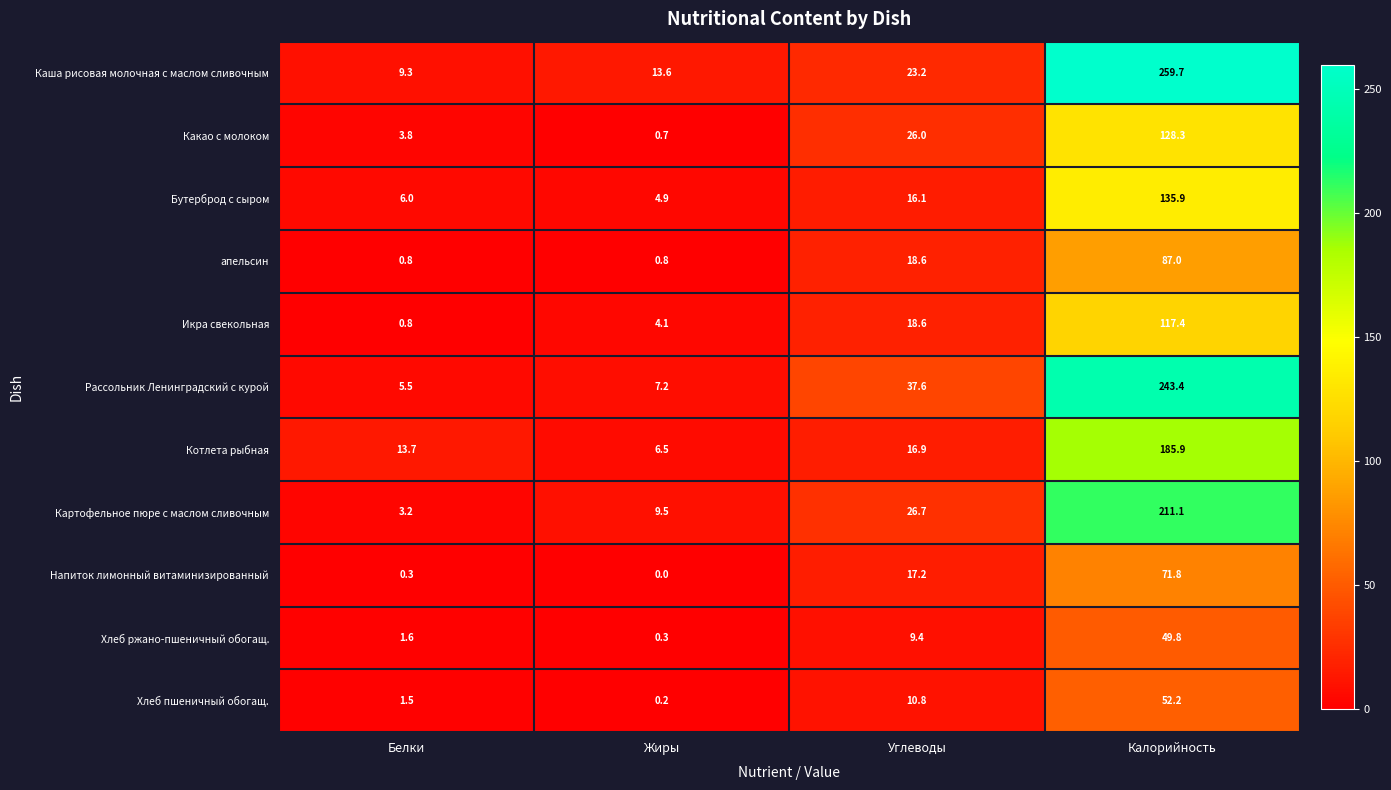

What is the sum of the Хлеб пшеничный обогащ. values at Углеводы and Белки?

12.3